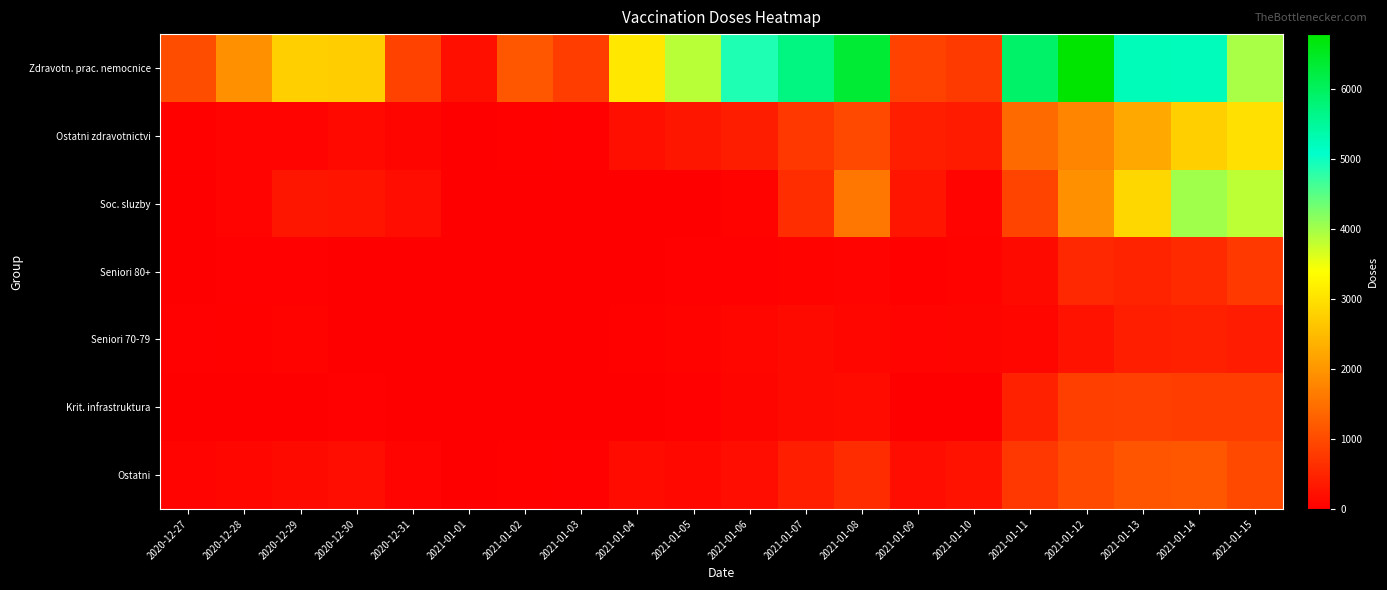

Reading left to right, transcribe all the data shown in this chart.

Zdravotn. prac. nemocnice: 2020-12-27=1035	2020-12-28=1929	2020-12-29=2771	2020-12-30=2742	2020-12-31=896	2021-01-01=219	2021-01-02=1157	2021-01-03=830	2021-01-04=3081	2021-01-05=3866	2021-01-06=4889	2021-01-07=5705	2021-01-08=6356	2021-01-09=891	2021-01-10=786	2021-01-11=5914	2021-01-12=6790	2021-01-13=5246	2021-01-14=5229	2021-01-15=3972
Ostatni zdravotnictvi: 2020-12-27=53	2020-12-28=70	2020-12-29=77	2020-12-30=145	2020-12-31=82	2021-01-01=26	2021-01-02=44	2021-01-03=39	2021-01-04=215	2021-01-05=312	2021-01-06=411	2021-01-07=763	2021-01-08=976	2021-01-09=429	2021-01-10=378	2021-01-11=1430	2021-01-12=1789	2021-01-13=2256	2021-01-14=2760	2021-01-15=2984
Soc. sluzby: 2020-12-27=10	2020-12-28=76	2020-12-29=310	2020-12-30=291	2020-12-31=195	2021-01-01=4	2021-01-02=0	2021-01-03=2	2021-01-04=3	2021-01-05=12	2021-01-06=55	2021-01-07=615	2021-01-08=1591	2021-01-09=304	2021-01-10=78	2021-01-11=916	2021-01-12=1941	2021-01-13=2870	2021-01-14=4020	2021-01-15=3845
Seniori 80+: 2020-12-27=12	2020-12-28=30	2020-12-29=36	2020-12-30=25	2020-12-31=20	2021-01-01=1	2021-01-02=5	2021-01-03=3	2021-01-04=20	2021-01-05=31	2021-01-06=38	2021-01-07=63	2021-01-08=74	2021-01-09=42	2021-01-10=64	2021-01-11=146	2021-01-12=554	2021-01-13=480	2021-01-14=574	2021-01-15=782
Seniori 70-79: 2020-12-27=35	2020-12-28=47	2020-12-29=55	2020-12-30=24	2020-12-31=26	2021-01-01=3	2021-01-02=9	2021-01-03=6	2021-01-04=44	2021-01-05=59	2021-01-06=101	2021-01-07=149	2021-01-08=98	2021-01-09=71	2021-01-10=91	2021-01-11=100	2021-01-12=274	2021-01-13=429	2021-01-14=439	2021-01-15=392
Krit. infrastruktura: 2020-12-27=6	2020-12-28=8	2020-12-29=4	2020-12-30=36	2020-12-31=2	2021-01-01=4	2021-01-02=0	2021-01-03=0	2021-01-04=14	2021-01-05=36	2021-01-06=82	2021-01-07=148	2021-01-08=171	2021-01-09=26	2021-01-10=3	2021-01-11=462	2021-01-12=852	2021-01-13=875	2021-01-14=829	2021-01-15=832
Ostatni: 2020-12-27=75	2020-12-28=110	2020-12-29=155	2020-12-30=187	2020-12-31=68	2021-01-01=3	2021-01-02=50	2021-01-03=27	2021-01-04=166	2021-01-05=132	2021-01-06=186	2021-01-07=414	2021-01-08=598	2021-01-09=191	2021-01-10=267	2021-01-11=747	2021-01-12=999	2021-01-13=1146	2021-01-14=1155	2021-01-15=974